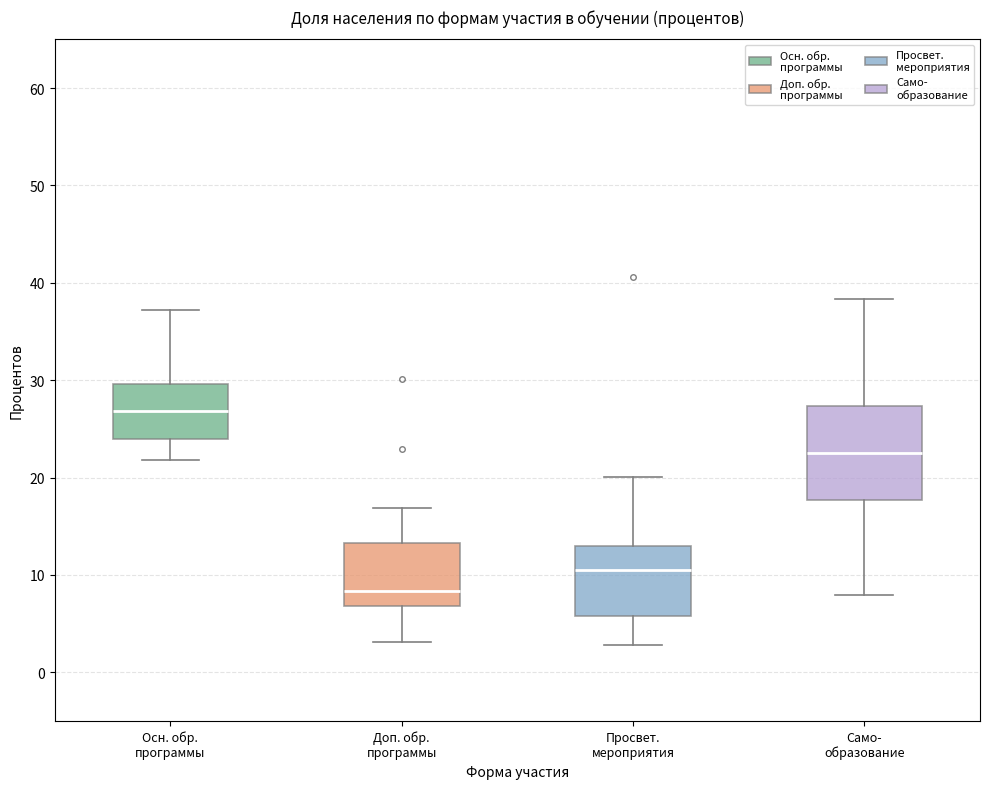

Where is the upper edge of the box for Просвет. мероприятия on the y-axis? The values are not printed on the chart, so give them approximately, as read against the axis.

13